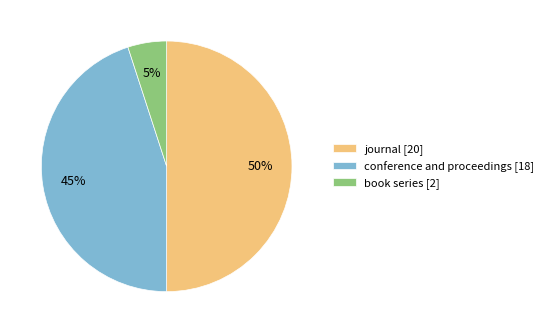

Which slice is the smallest?

book series